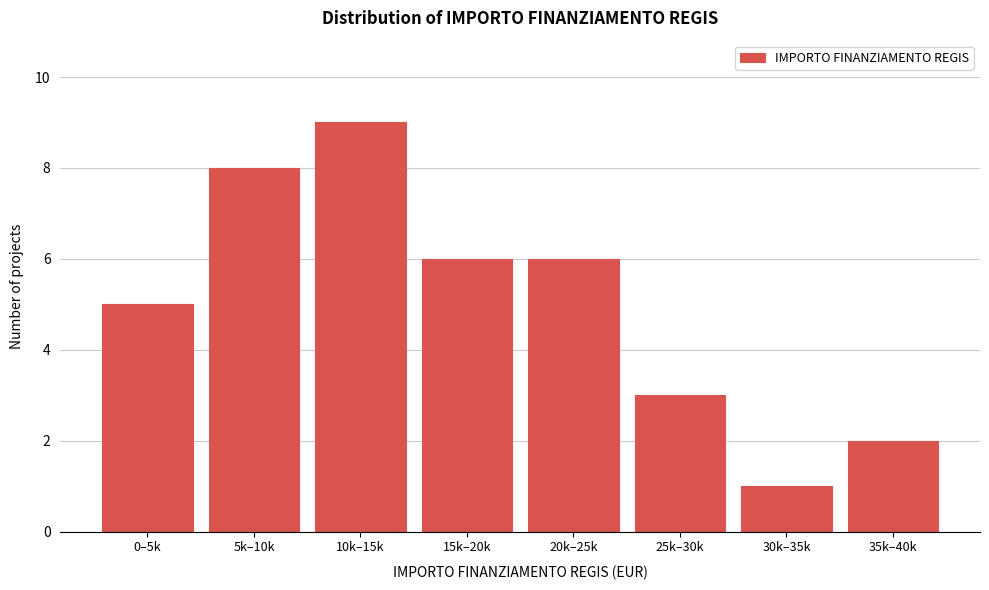

Reading left to right, what are all the values shown in this chart?

0–5k=5	5k–10k=8	10k–15k=9	15k–20k=6	20k–25k=6	25k–30k=3	30k–35k=1	35k–40k=2